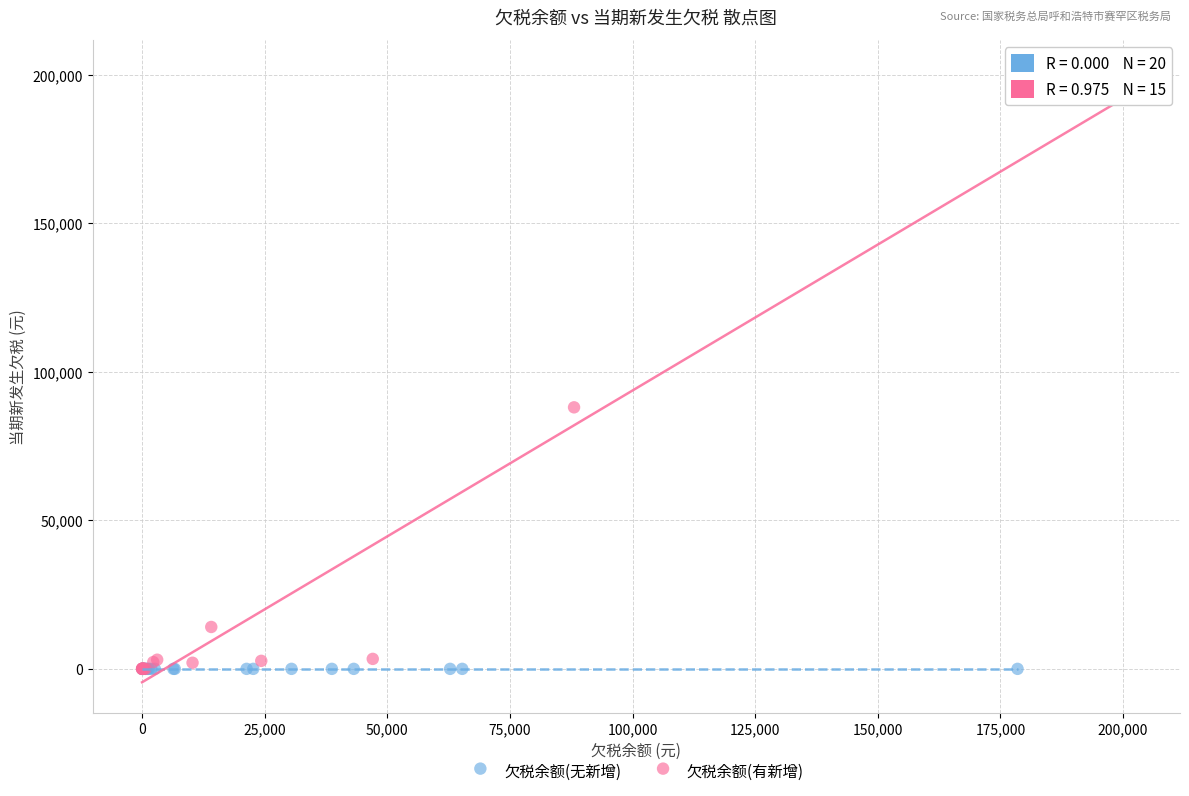

Which series reaches the maximum Y coordinate?

欠税余额(有新增)